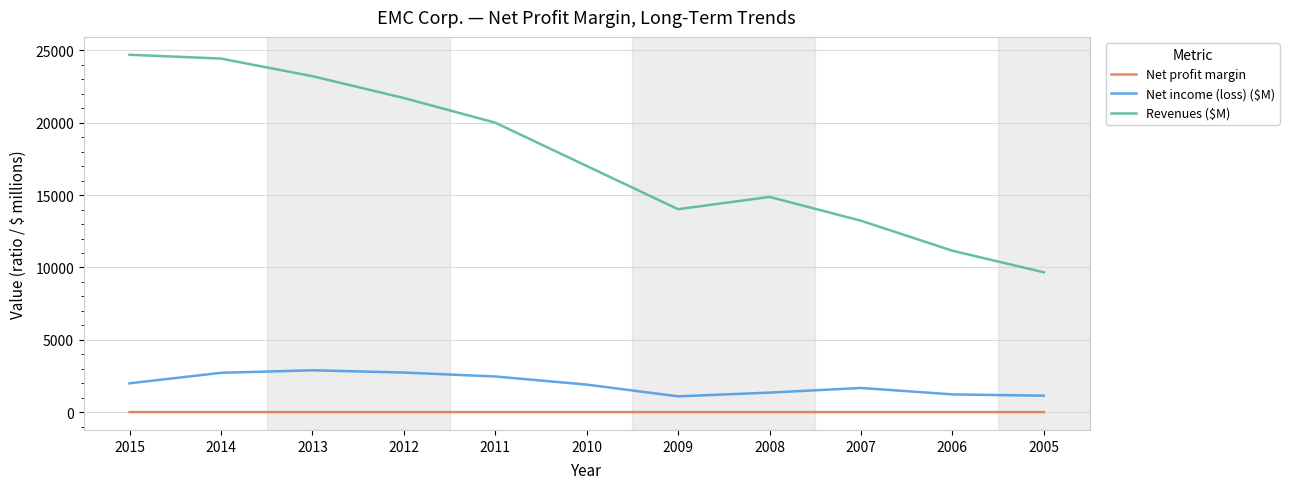

List the series in order of their peak value, lowest first.

Net profit margin, Net income (loss) ($M), Revenues ($M)